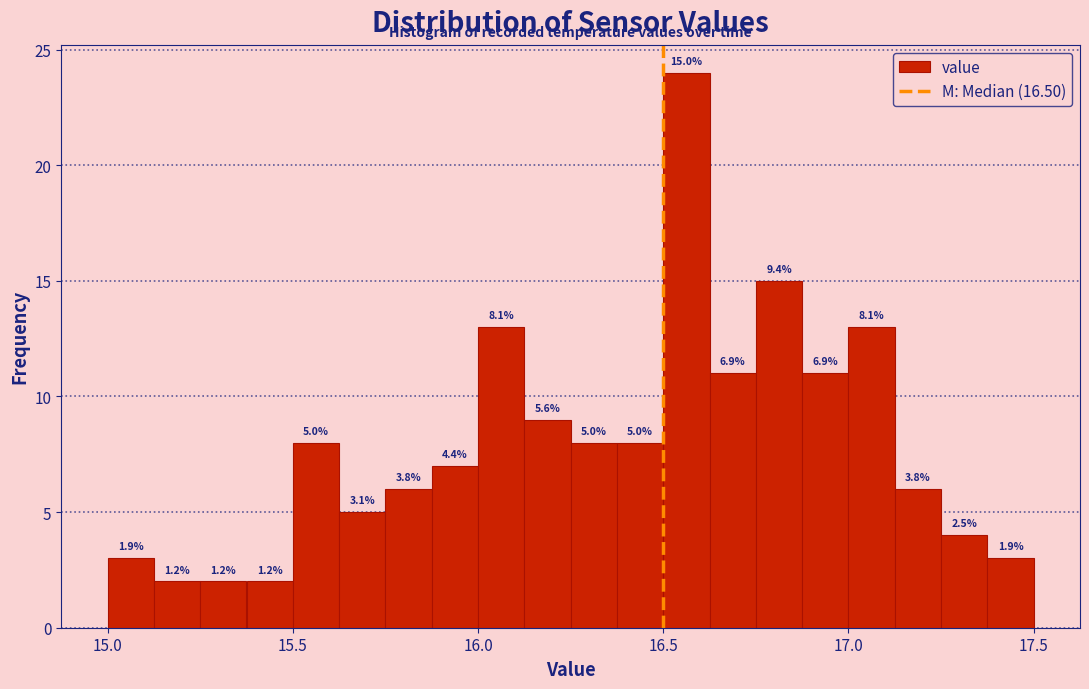

Read against the x-axis, roughly where is the centre of the tallest bar?

16.55